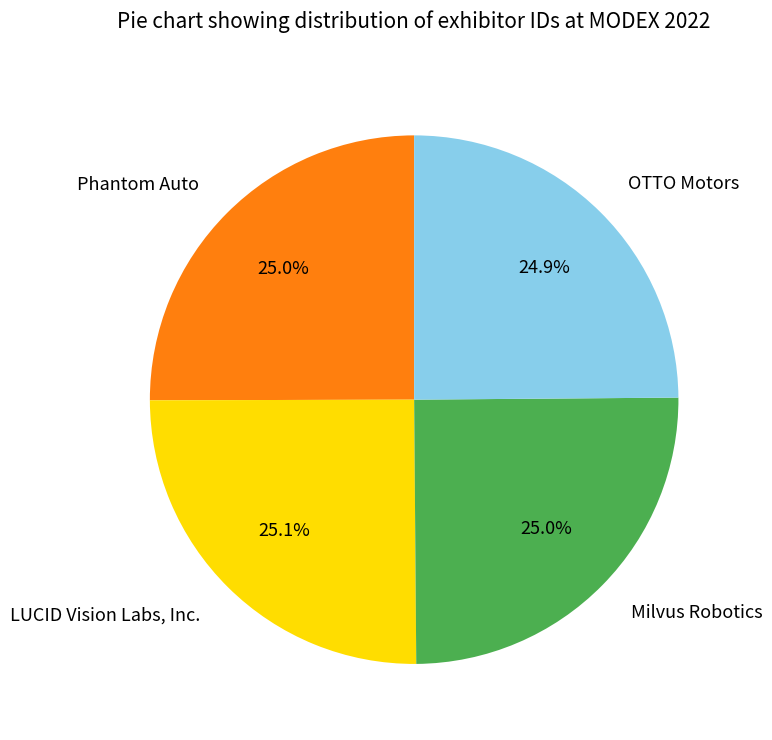

What is the total percentage of OTTO Motors and Phantom Auto?

49.9%